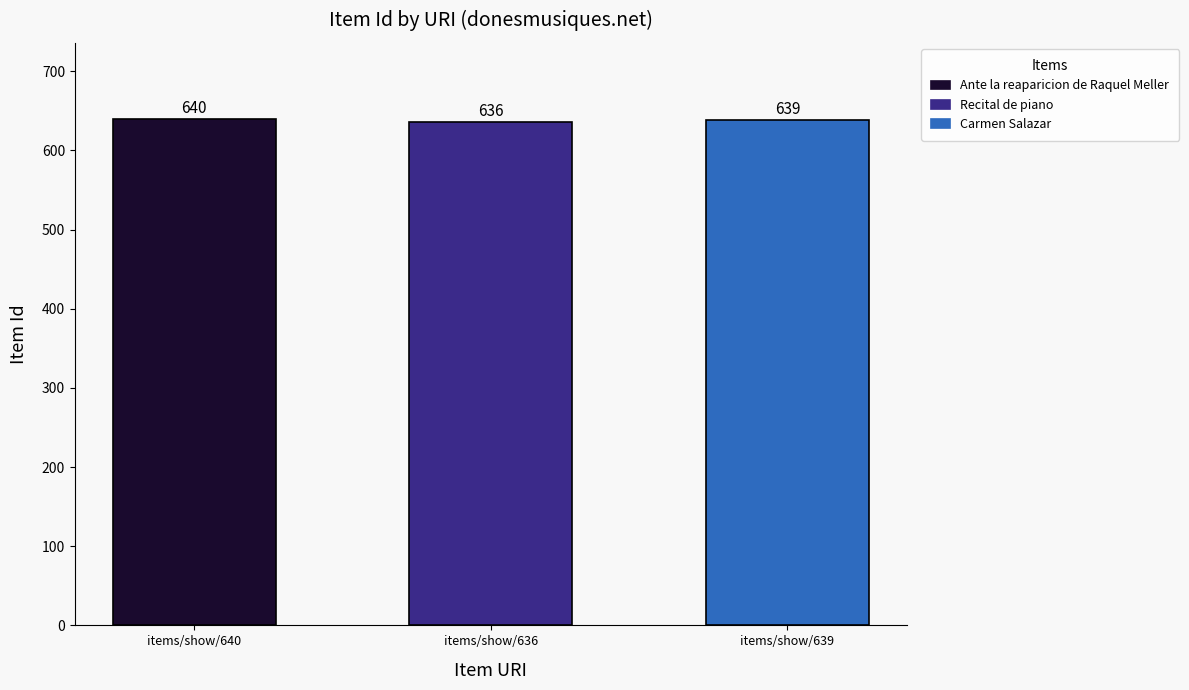

How many distinct data groups are displayed?

1